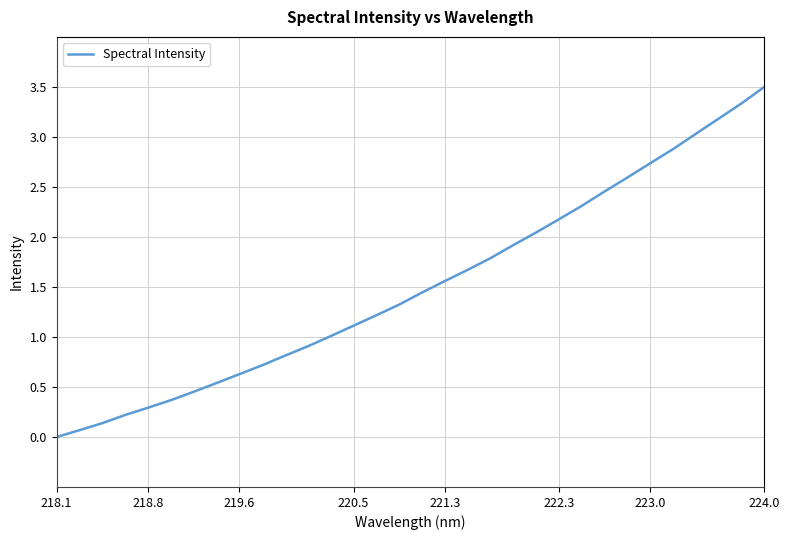

True or false: the data has more than 0 interior local peaks.

False